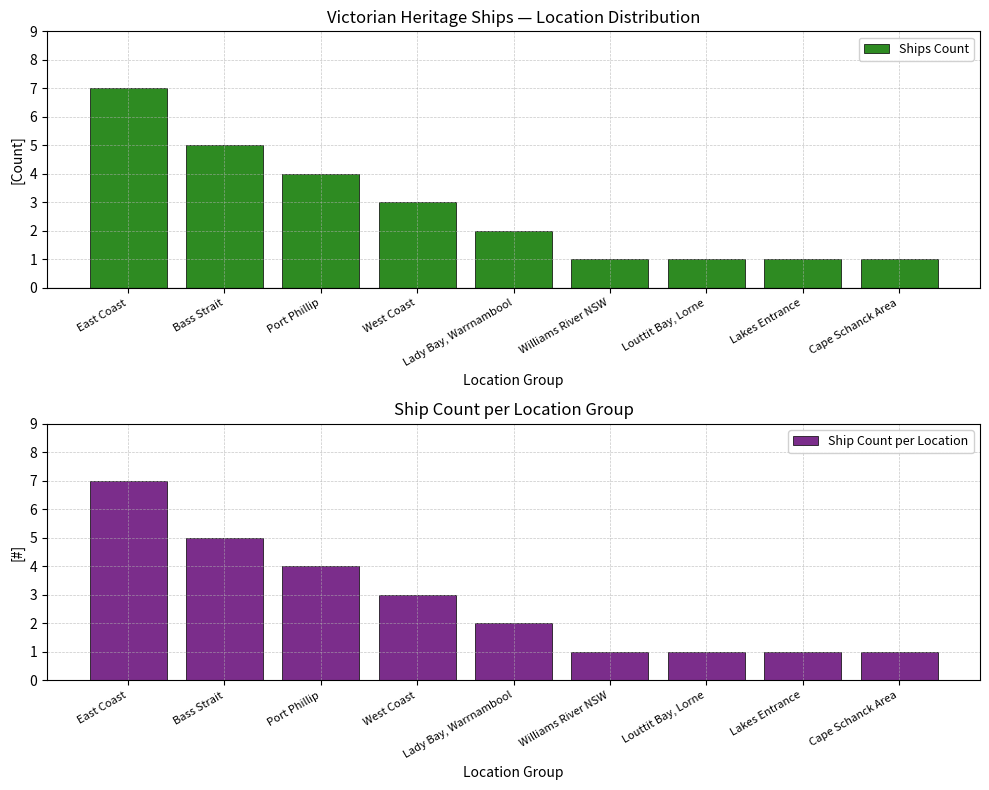

Where does the Ships Count series first go above 2?

East Coast